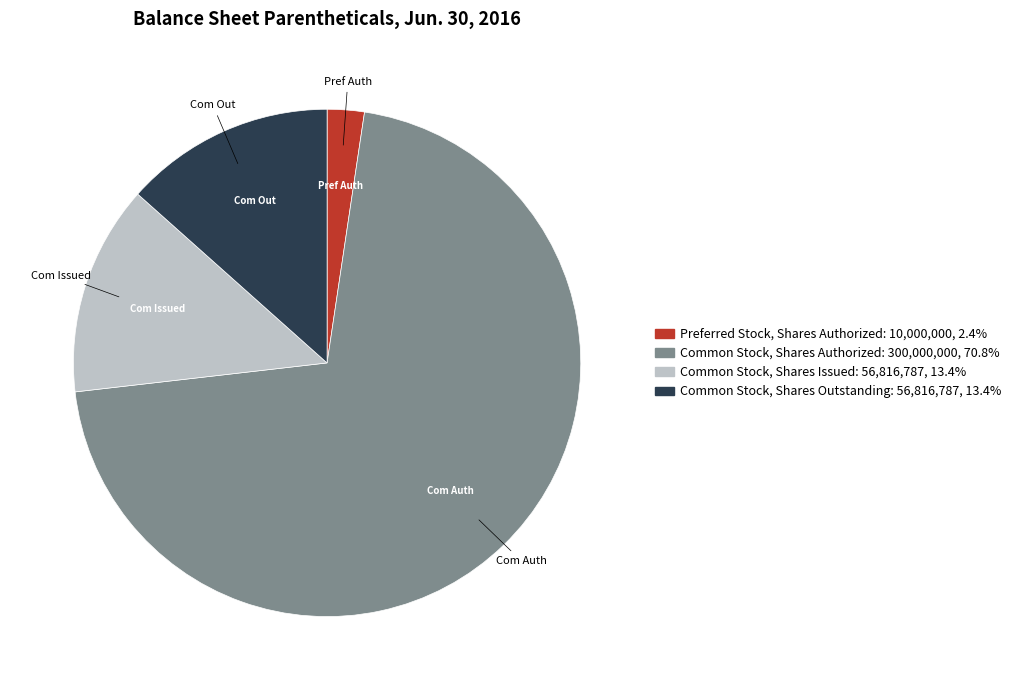

What is the majority slice?

Common Stock, Shares Authorized